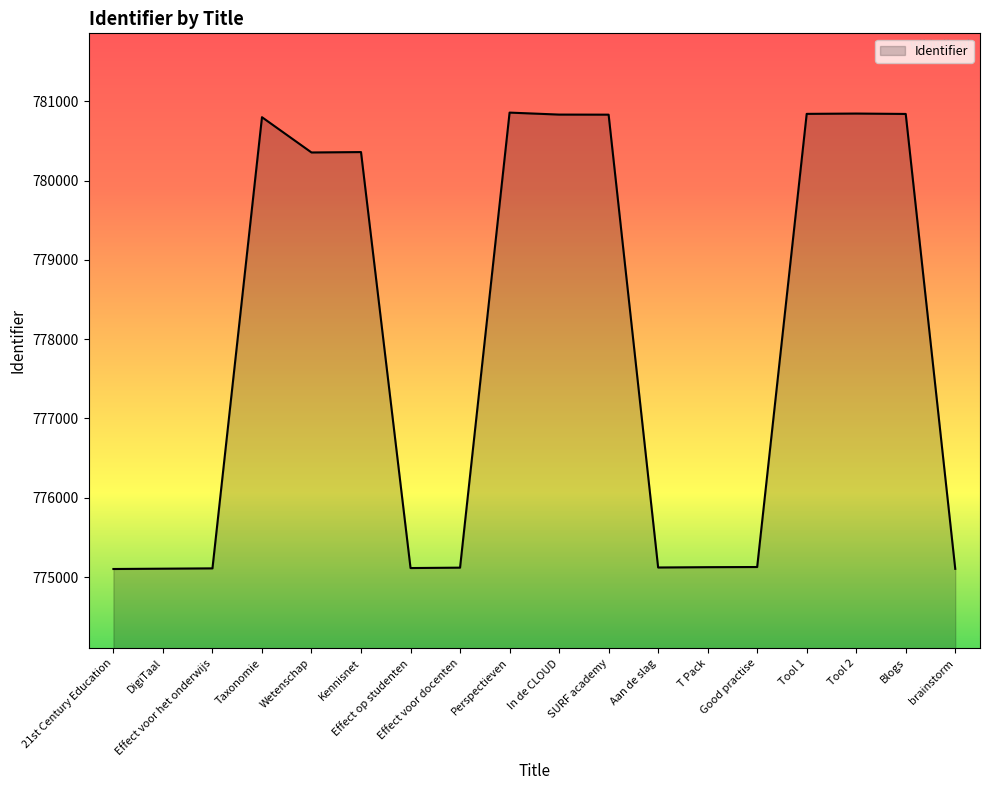

Approximately how many times larger is the value at Tool 2 compared to Effect op studenten?

1.0